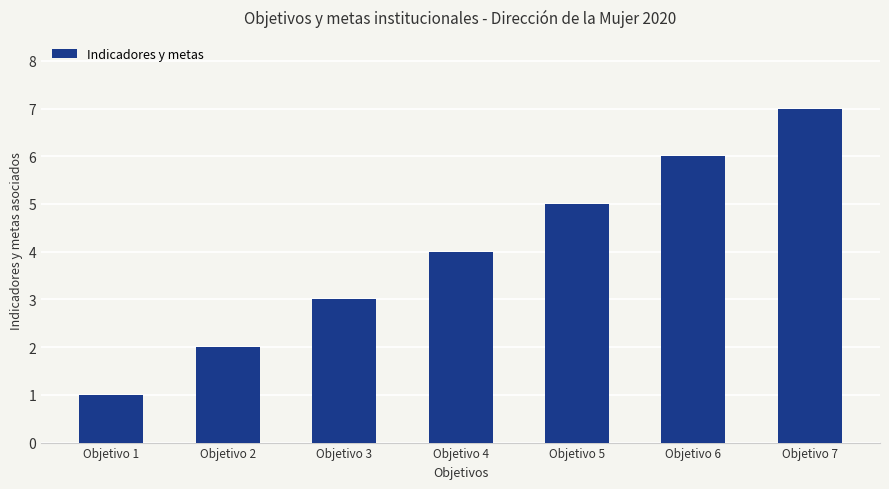

Reading right to left, extract all data points from this chart.

7	6	5	4	3	2	1